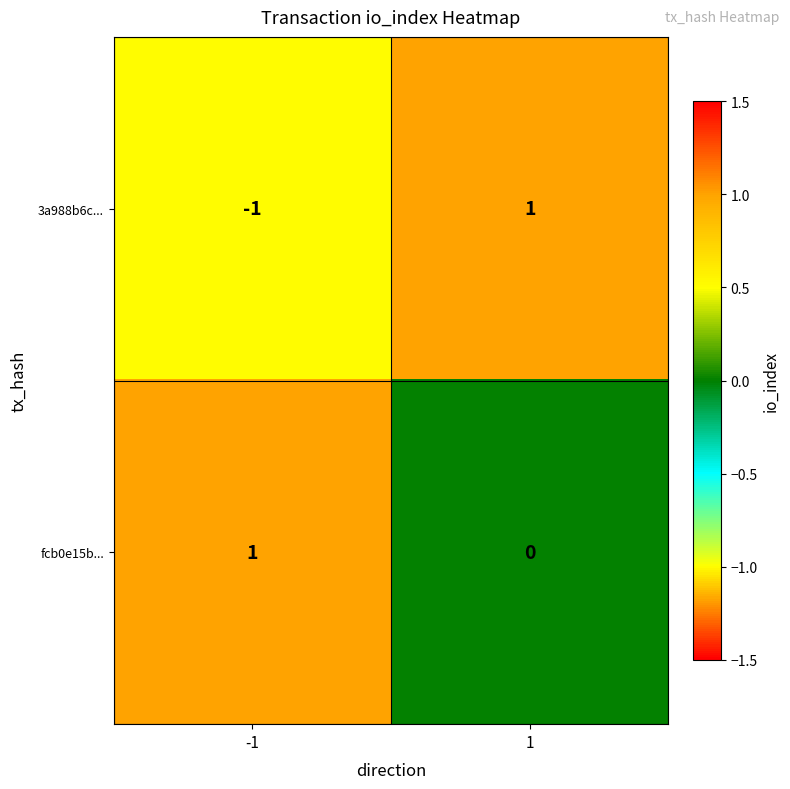

Is it true that 3a988b6c... equals 1 at 1?

True